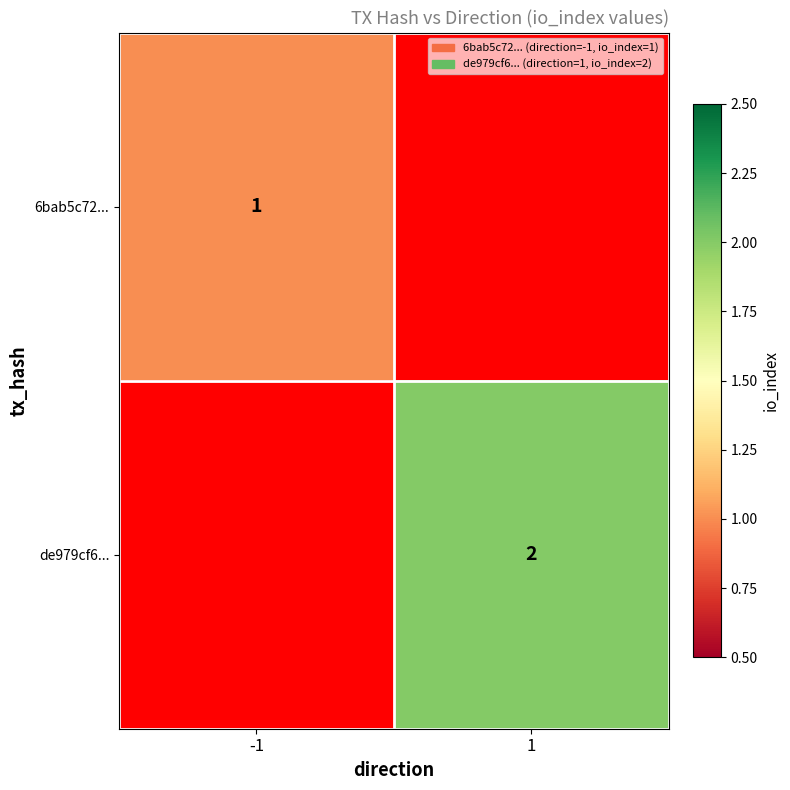

True or false: de979cf6... has a value of 3 at 1.

False